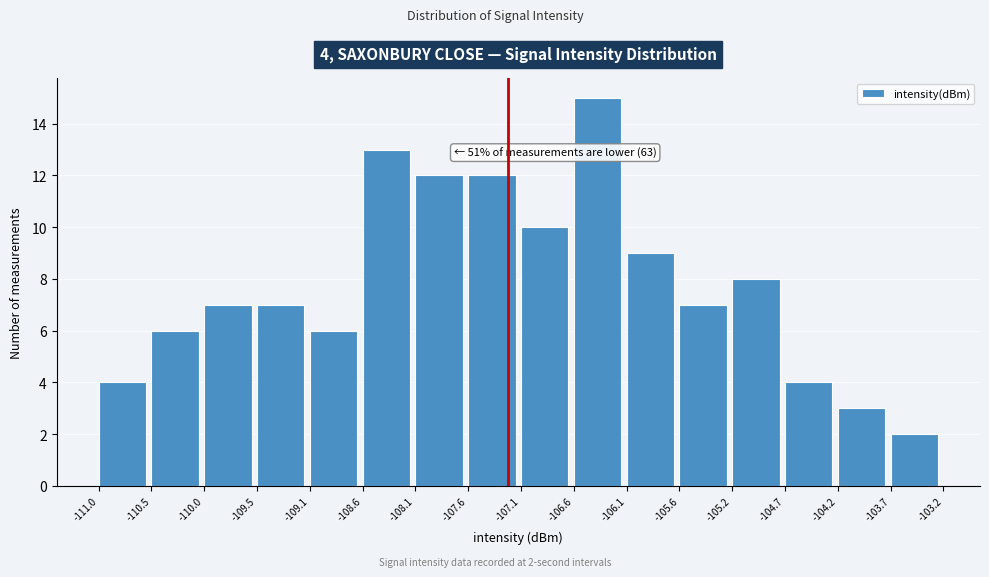

Which range on the x-axis has the tallest bar?

-106.6 to -106.1